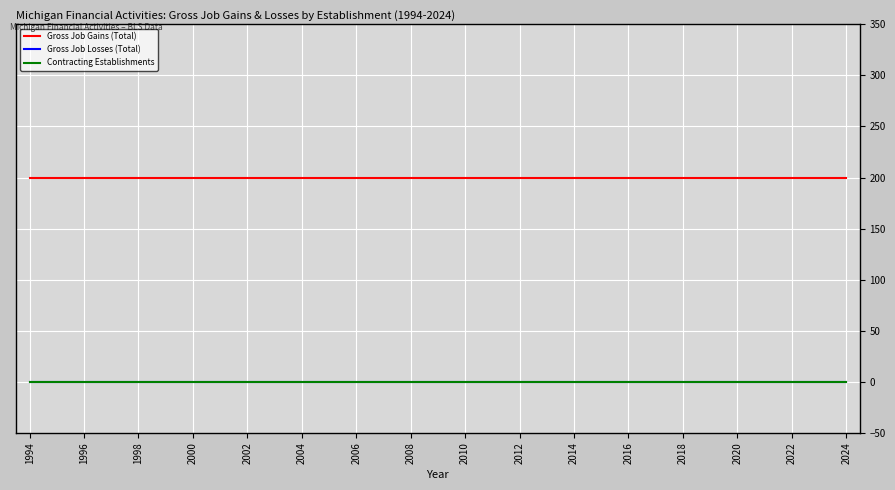

Does the chart have visible grid lines?

Yes